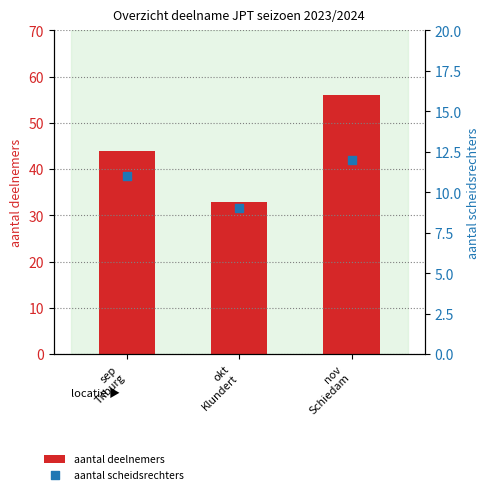

Which series contains the highest Y value?

aantal deelnemers